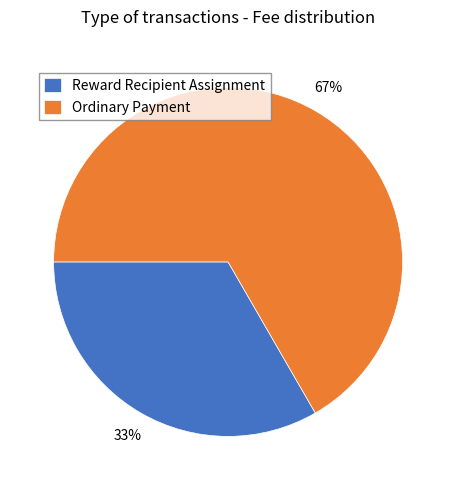

Combined, do Reward Recipient Assignment and Ordinary Payment account for over 50%?

Yes